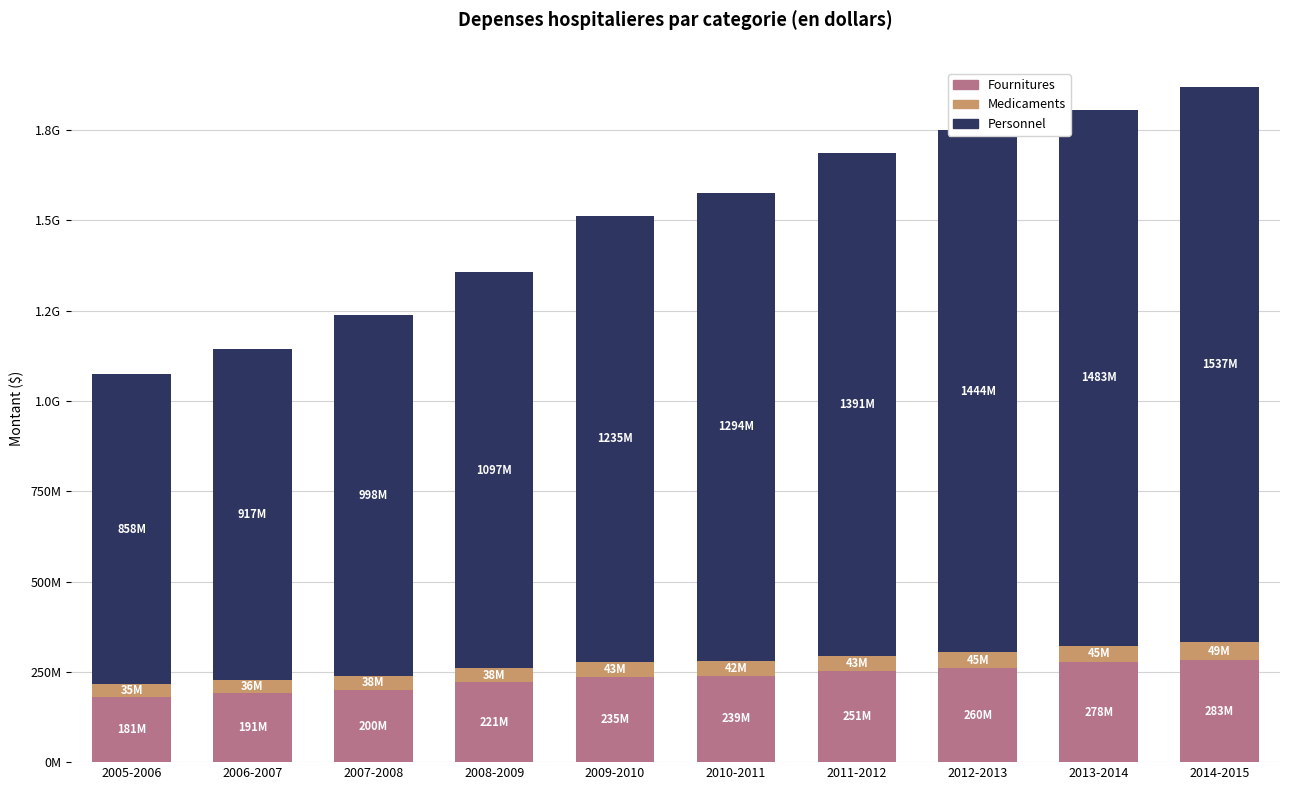

Does the chart contain stacked bars?

Yes